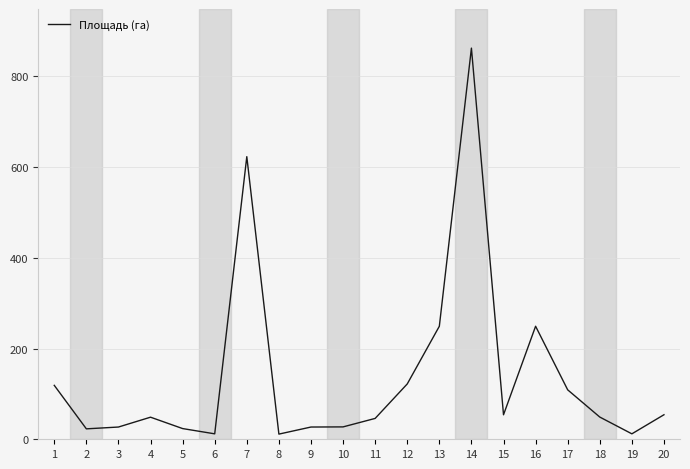

What is the maximum value shown in the chart?

862.4